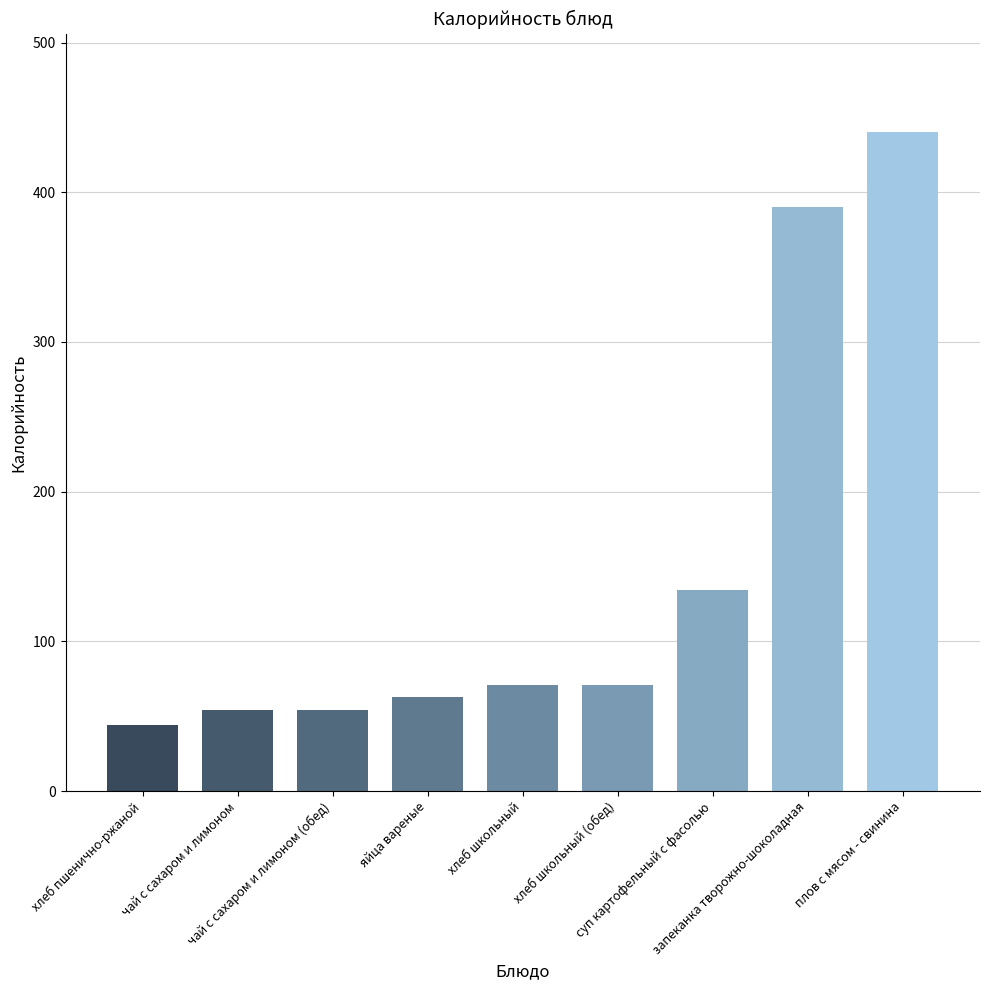

True or false: the data shows 134 at суп картофельный с фасолью.

True